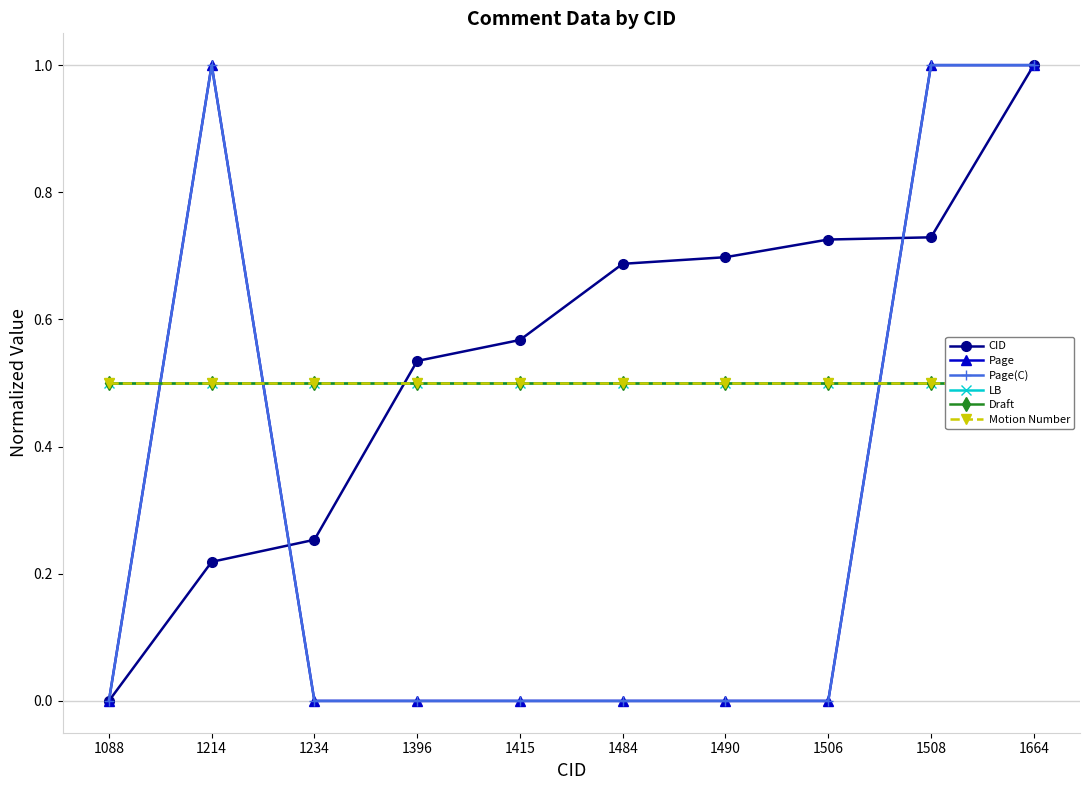

Between 1484 and 1506, which series saw the biggest shift?

CID